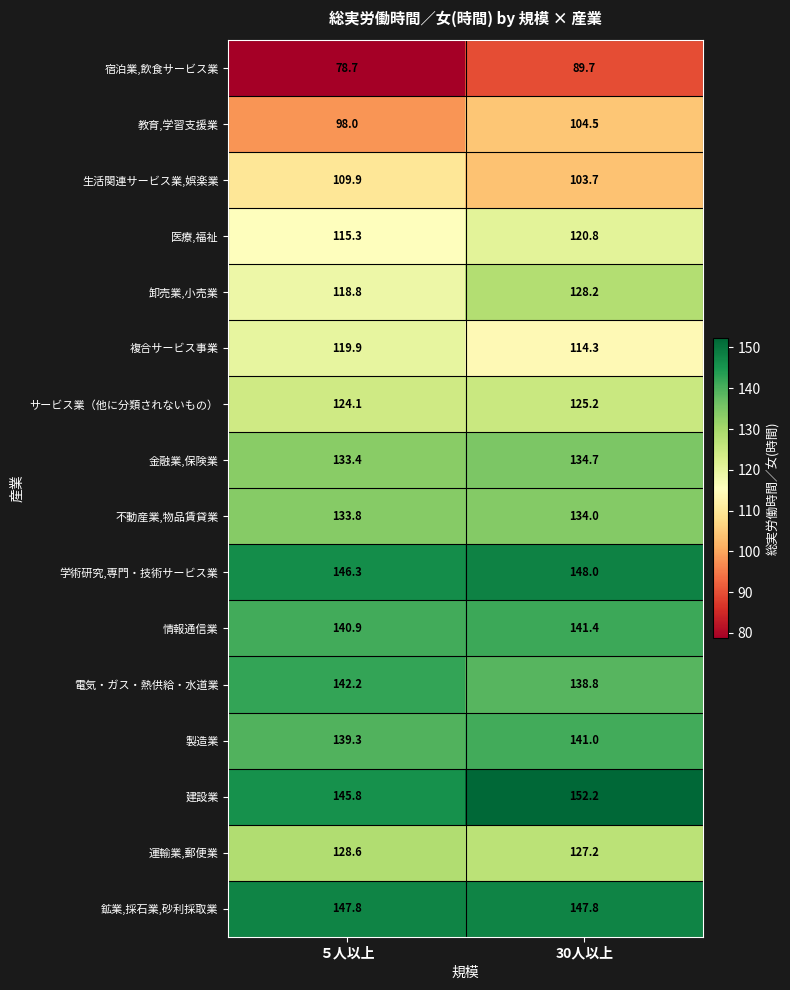

At which label is 複合サービス事業 closest to 117?

30人以上